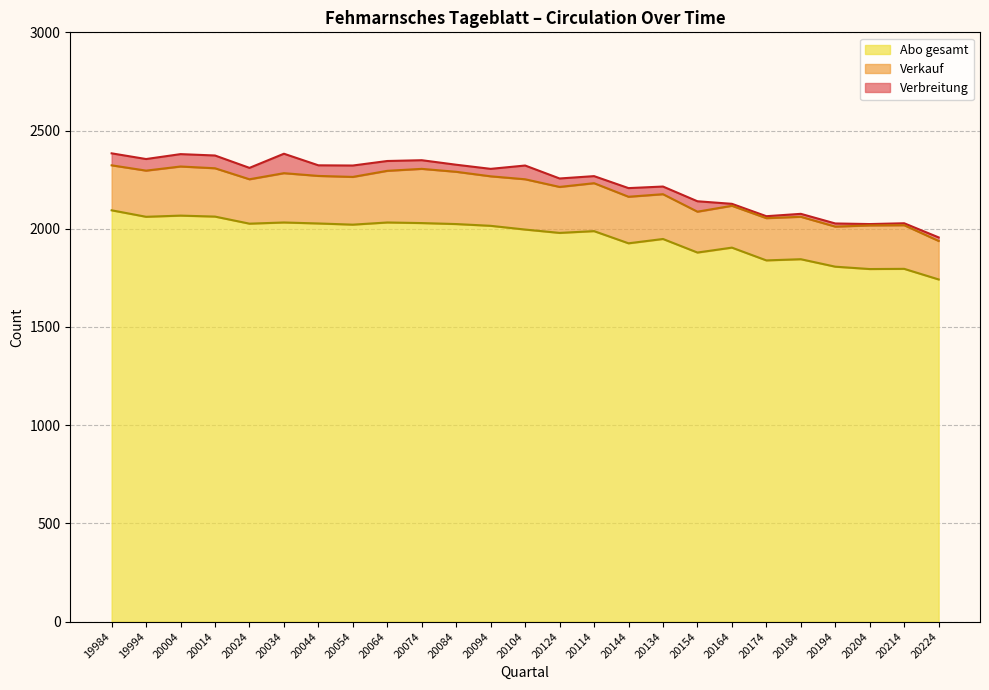

The Verbreitung series shows 2380 at 20004. True or false?

True